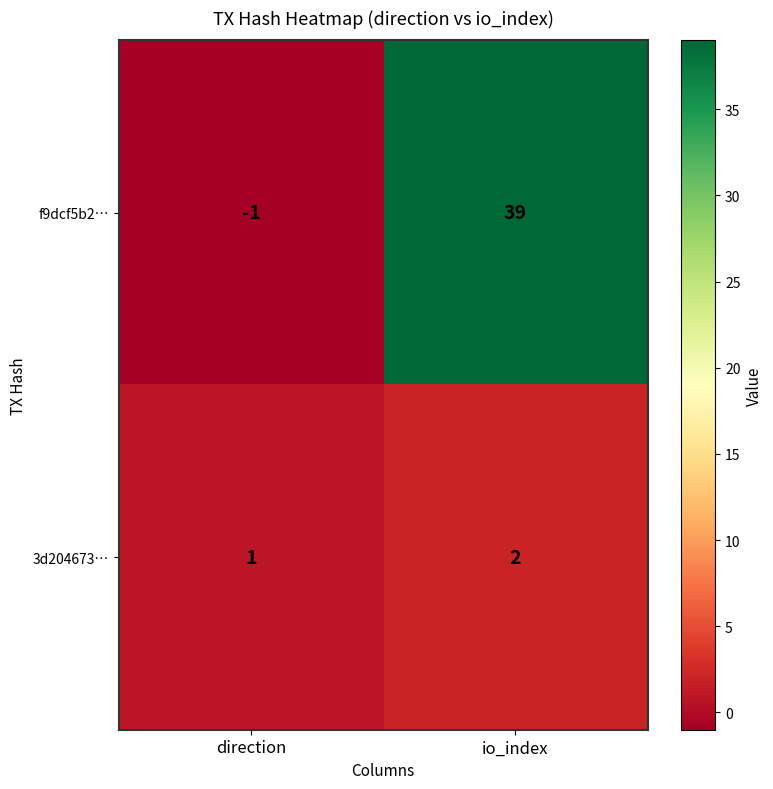

Which series has the widest spread of values?

f9dcf5b2…